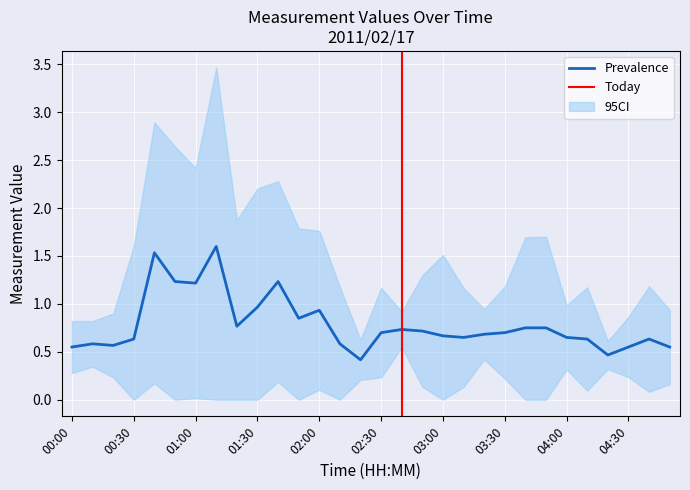

What is the minimum value for Prevalence?

0.4